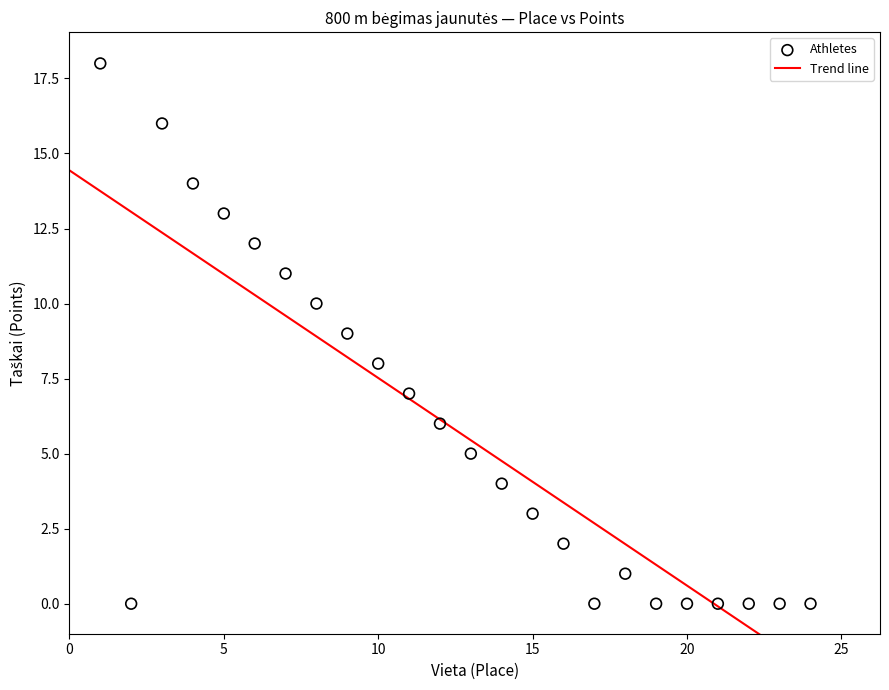

What is the range of X values (max minus min)?

23